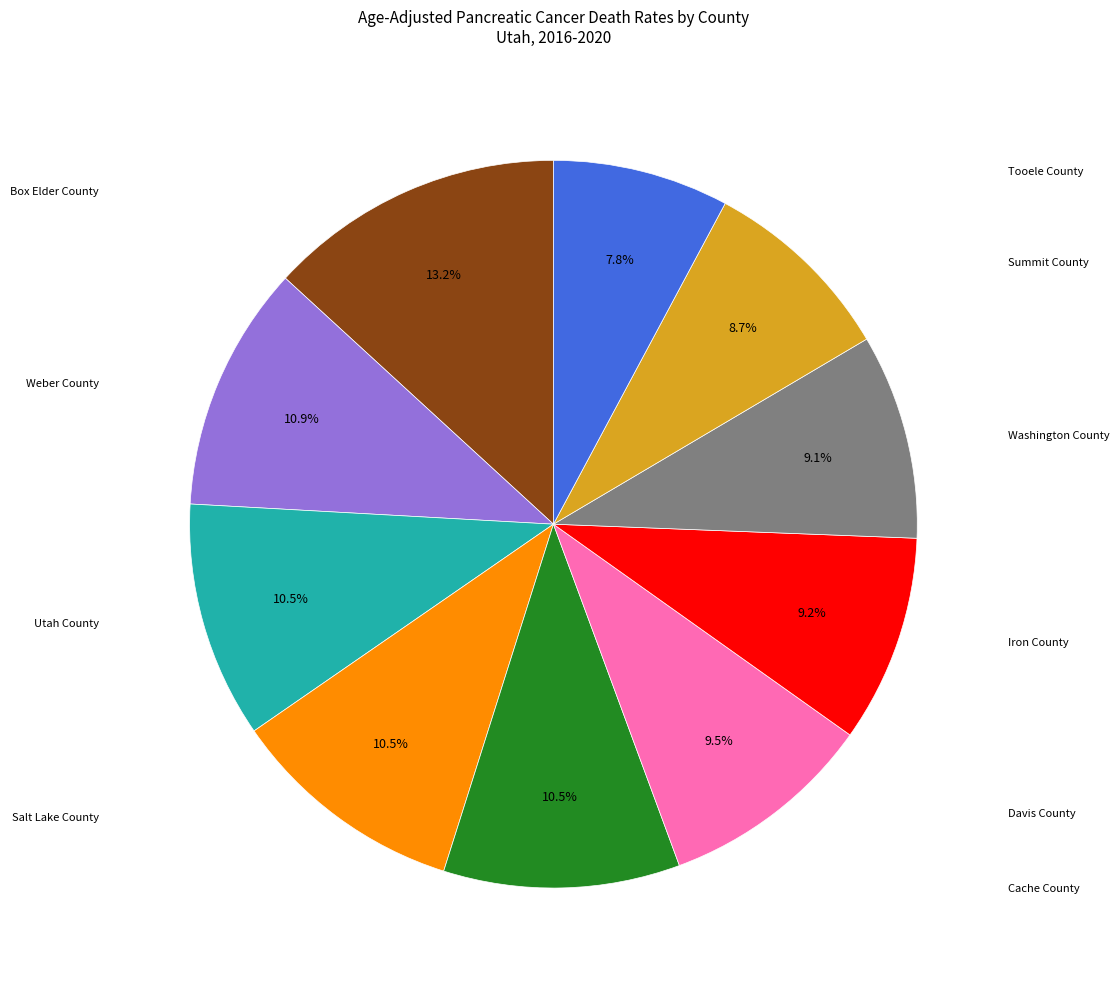

Does any single category account for the majority?

No